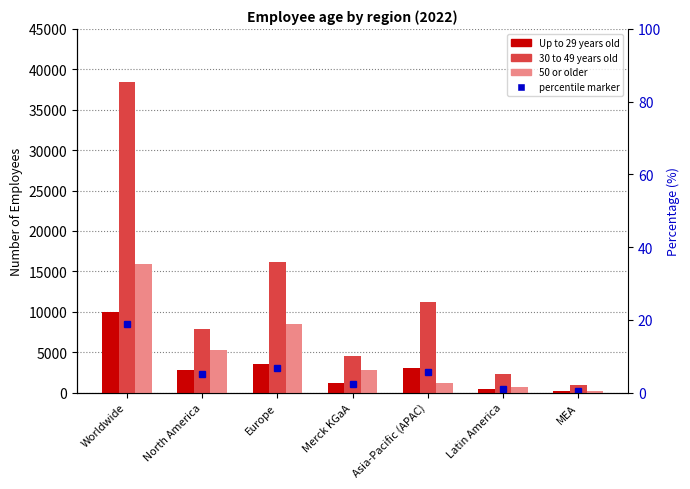

Is the value of Up to 29 years old at Latin America greater than the value of 30 to 49 years old at Worldwide?

No